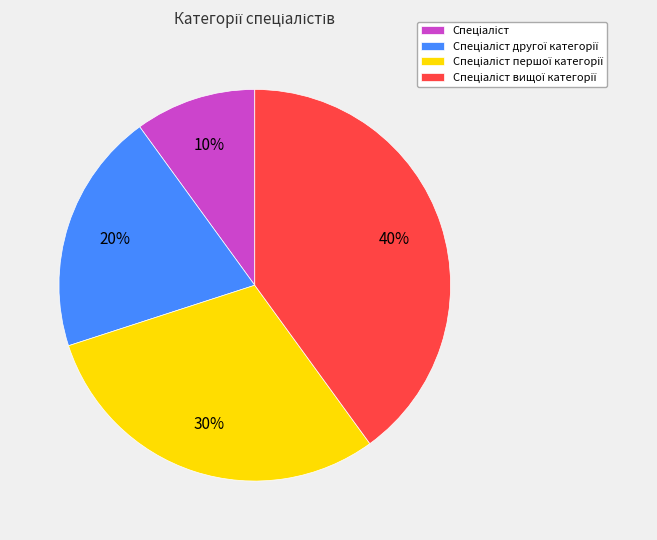

Is there any slice that represents more than half of the pie?

No